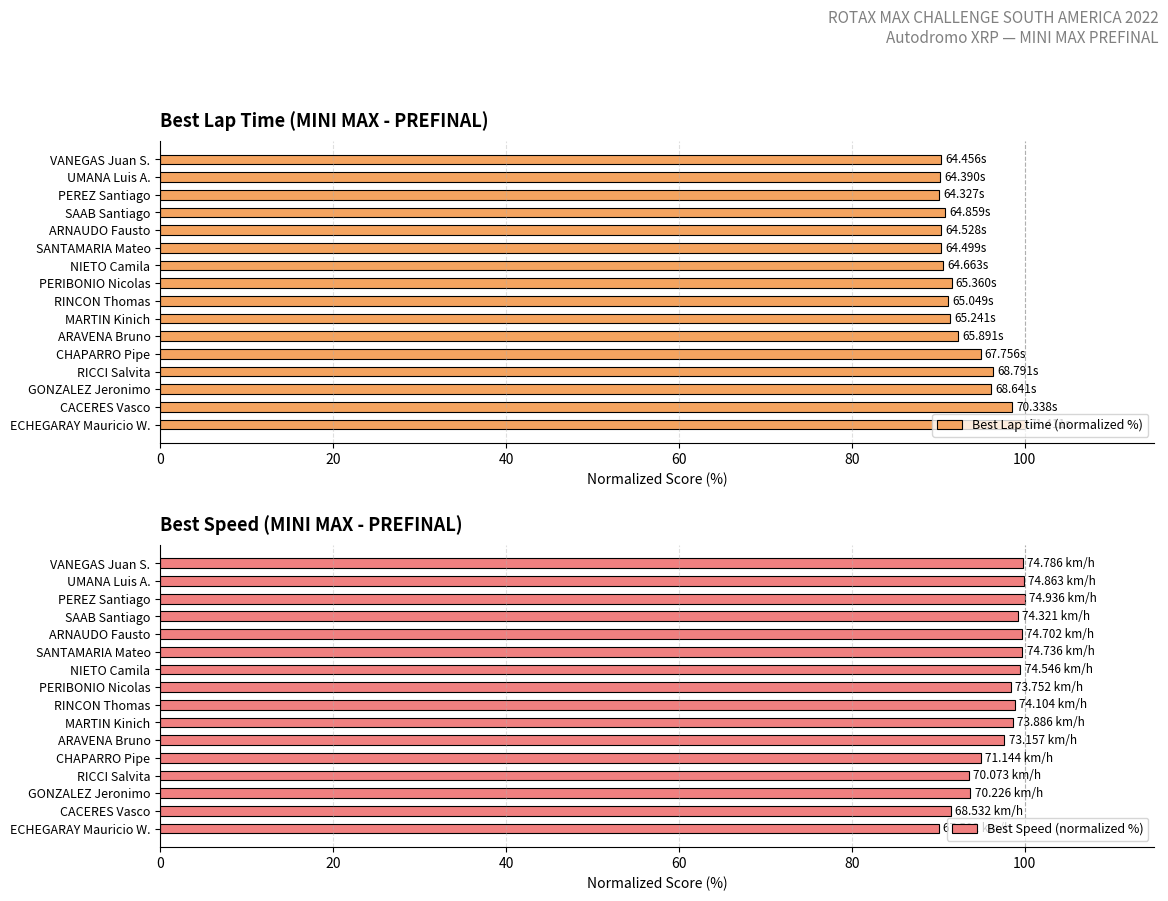

Where is Best Speed (normalized %) nearest to the value 95?

CHAPARRO Pipe